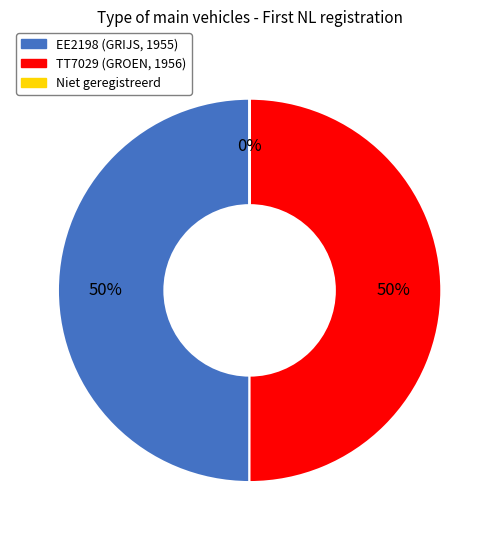

To the nearest percent, what is the difference between the largest and smallest slice percentages?

50%